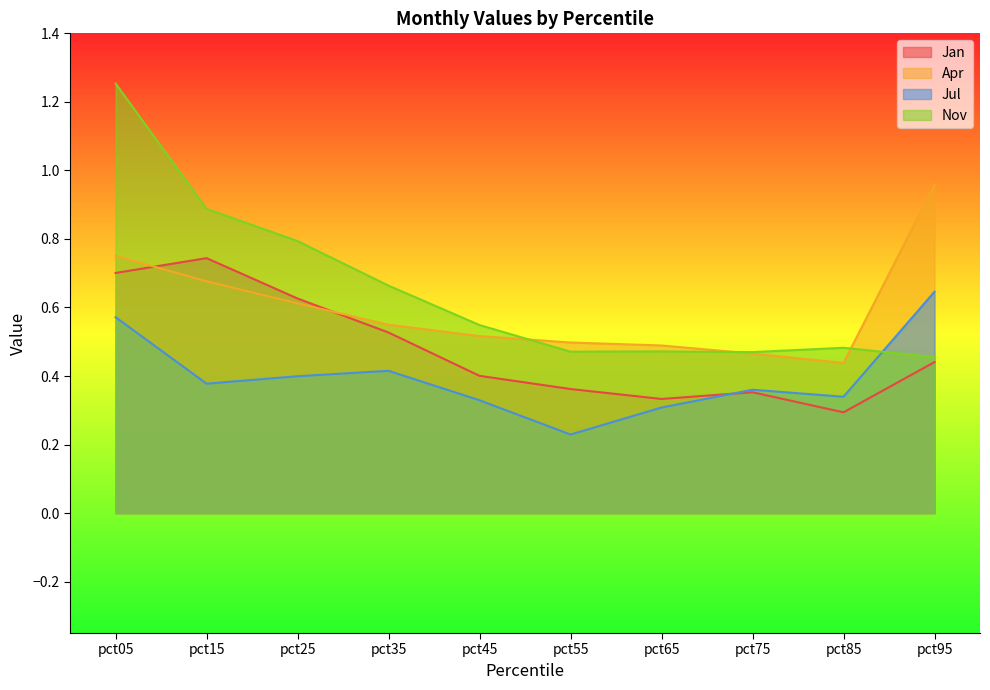

At how many categories does at least one series exceed 0?

10